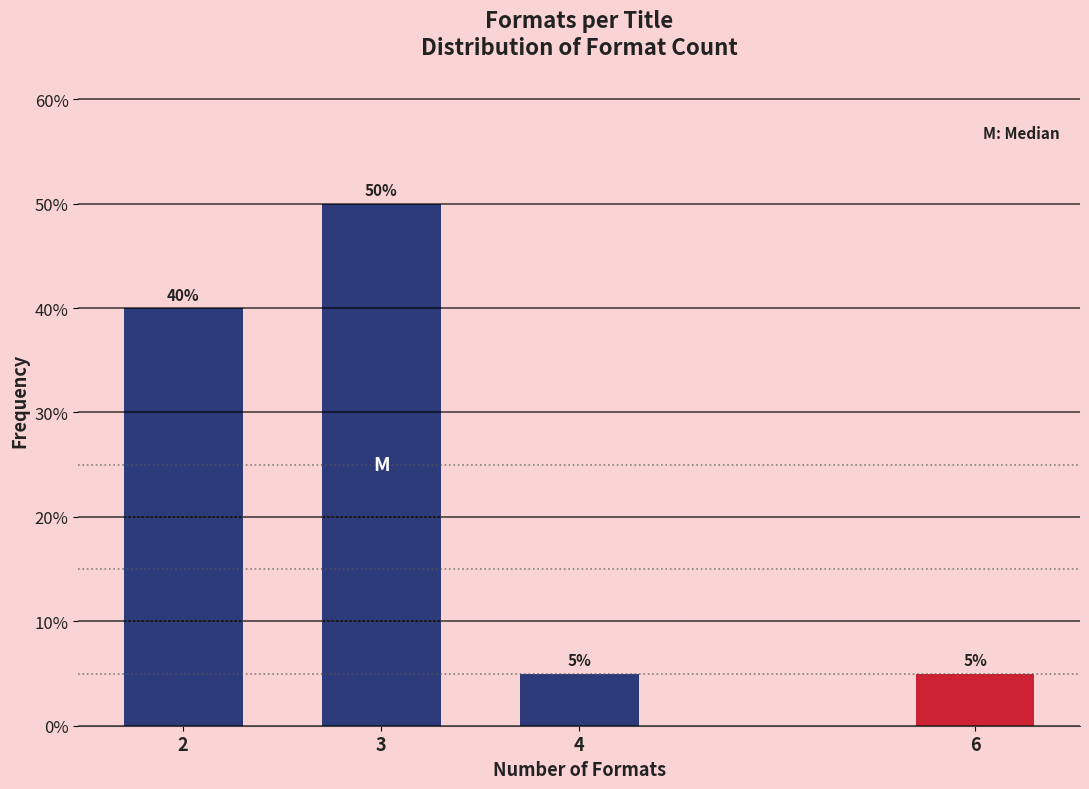

Reading left to right, what are all the values shown in this chart?

2=40	3=50	4=5	6=5